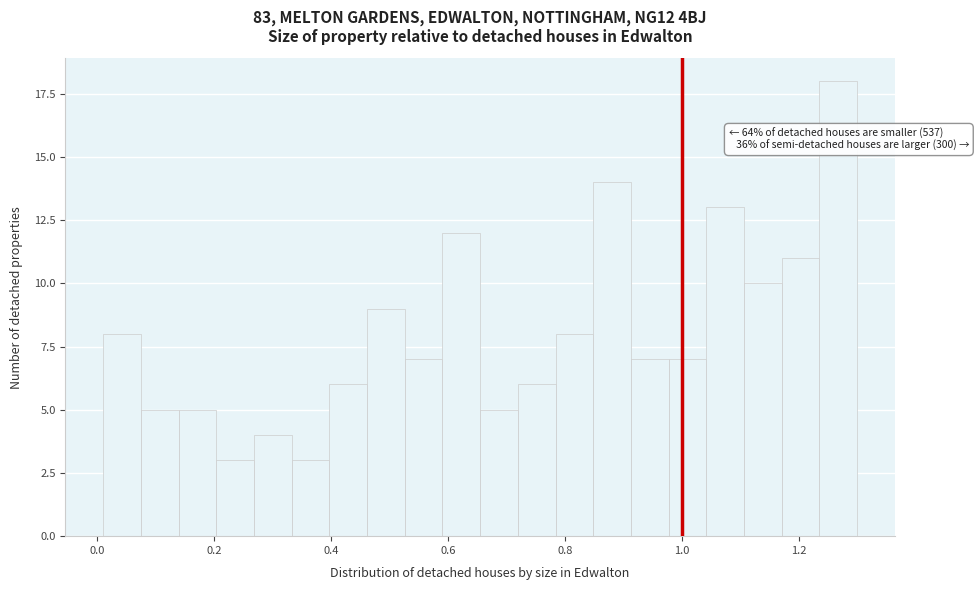

Read against the x-axis, roughly where is the centre of the tallest bar?

1.26